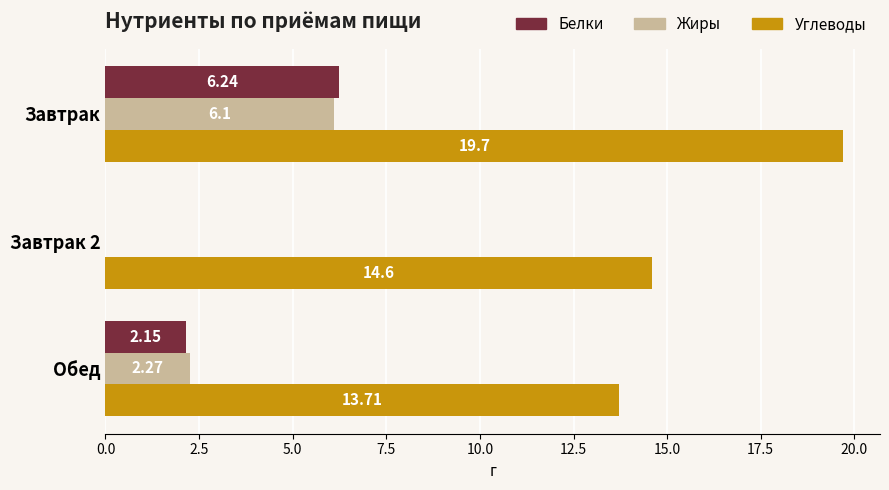

Which series has the largest total across all categories?

Углеводы